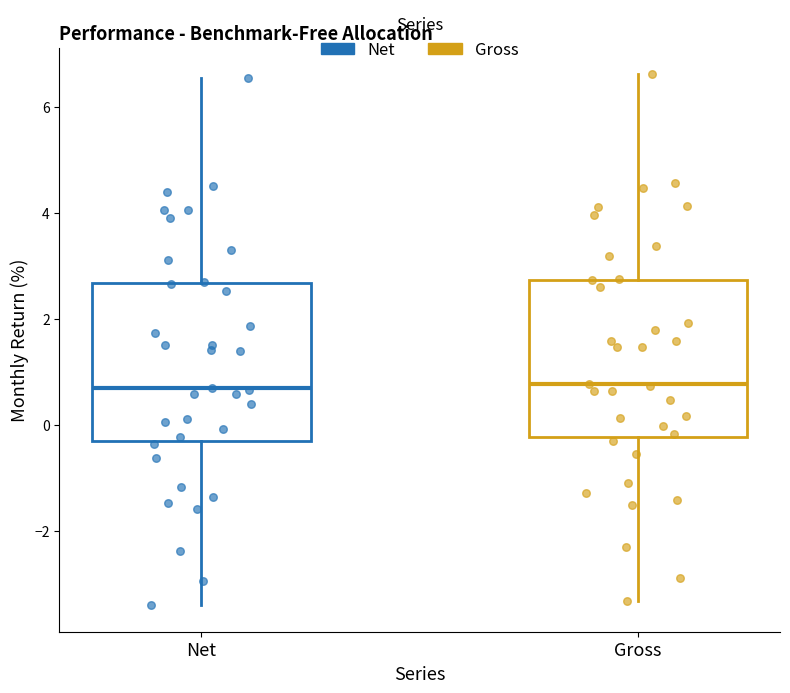

Reading left to right, transcribe this box plot: for each box, give where its median line is, the range the box spans, and where its two whiskers end, as read against the y-axis. The values are not printed on the chart, so give them approximately, as read against the axis.

Net: median 0.8, box -0.2 to 2.6, whiskers -3.4 to 6.6
Gross: median 0.8, box -0.2 to 2.8, whiskers -3.4 to 6.6